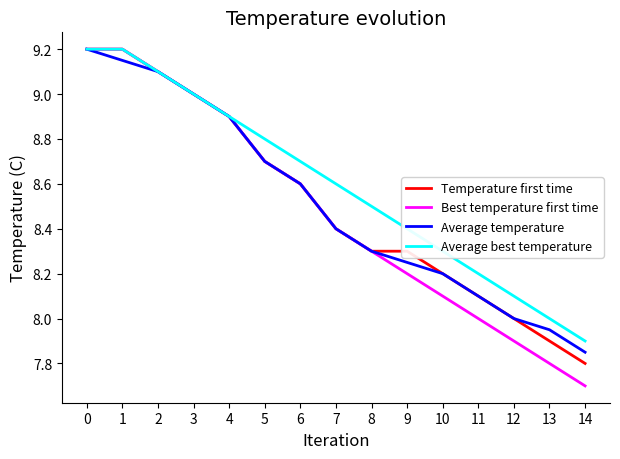

List the labels in order of Average temperature value, largest first.

0, 1, 2, 3, 4, 5, 6, 7, 8, 9, 10, 11, 12, 13, 14